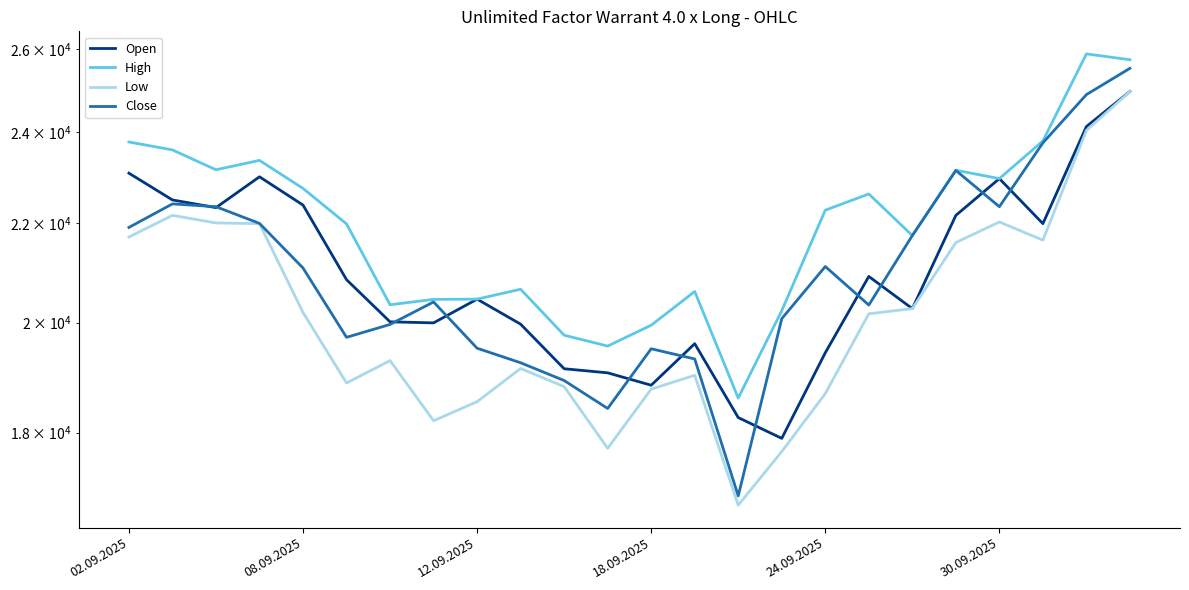

Reading left to right, what are all the values shown in this chart?

Open: 23080	22495	22330	23000	22385	20840	20015	19995	20455	19970	19135	19060	18835	19600	18260	17900	19430	20905	20270	22165	22960	21990	24135	24960
High: 23780	23600	23155	23365	22745	21985	20345	20450	20455	20650	19760	19555	19950	20605	18605	20230	22275	22625	21740	23145	22960	23805	25875	25730
Low: 21710	22165	22005	21990	20195	18875	19285	18205	18540	19140	18810	17730	18765	19015	16790	17675	18685	20170	20270	21595	22025	21645	24045	24960
Close: 21910	22410	22350	21995	21075	19720	19965	20400	19515	19245	18920	18420	19505	19315	16940	20075	21105	20340	21740	23140	22350	23760	24885	25520